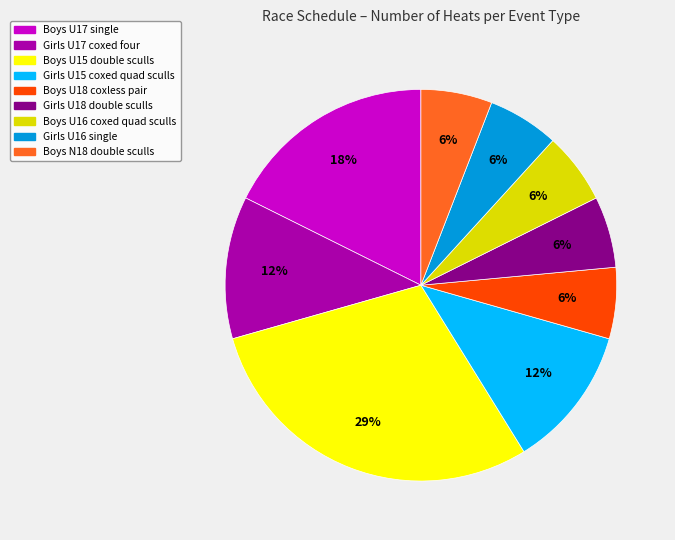

Do Boys U17 single and Girls U15 coxed quad sculls together represent more than half of the pie?

No